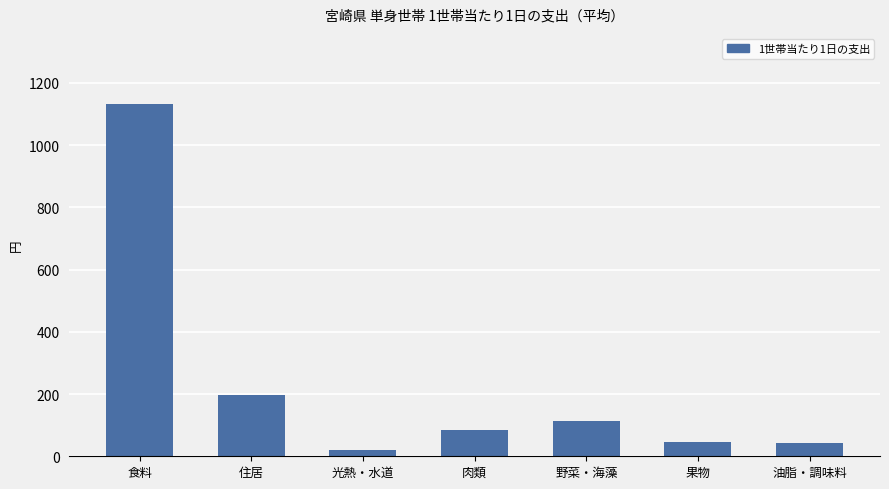

The value at 野菜・海藻 is 191.8. True or false?

False